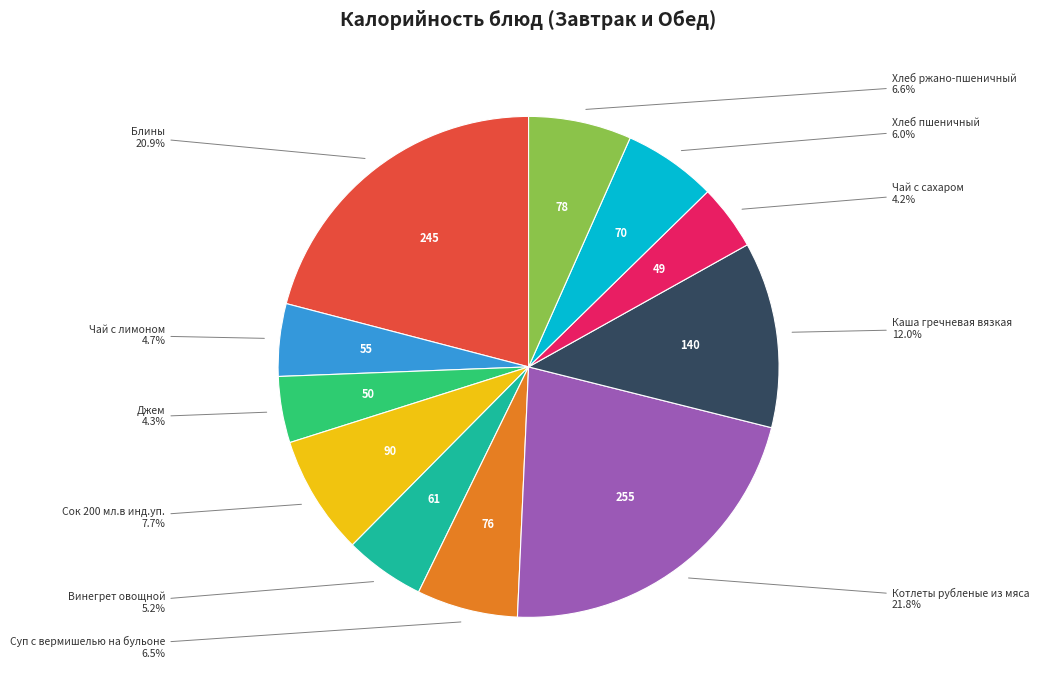

Is there a majority slice in this chart?

No